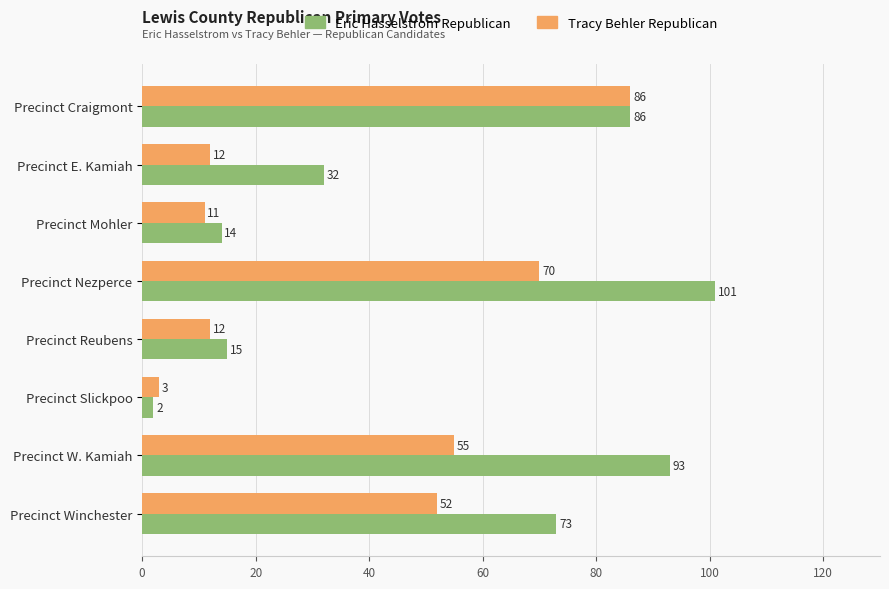

Which series has the largest range (max minus min)?

Eric Hasselstrom Republican